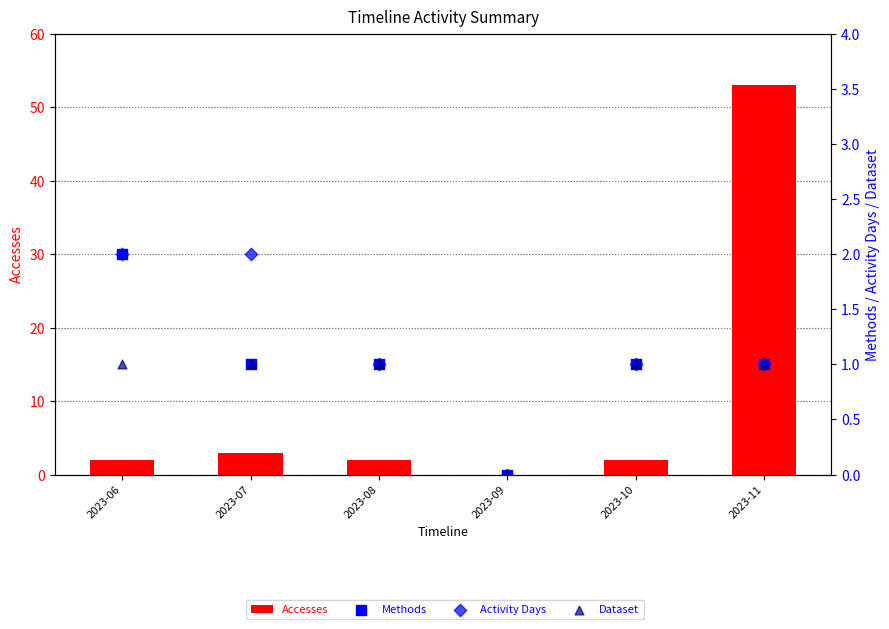

Which series reaches the maximum Y coordinate?

Accesses